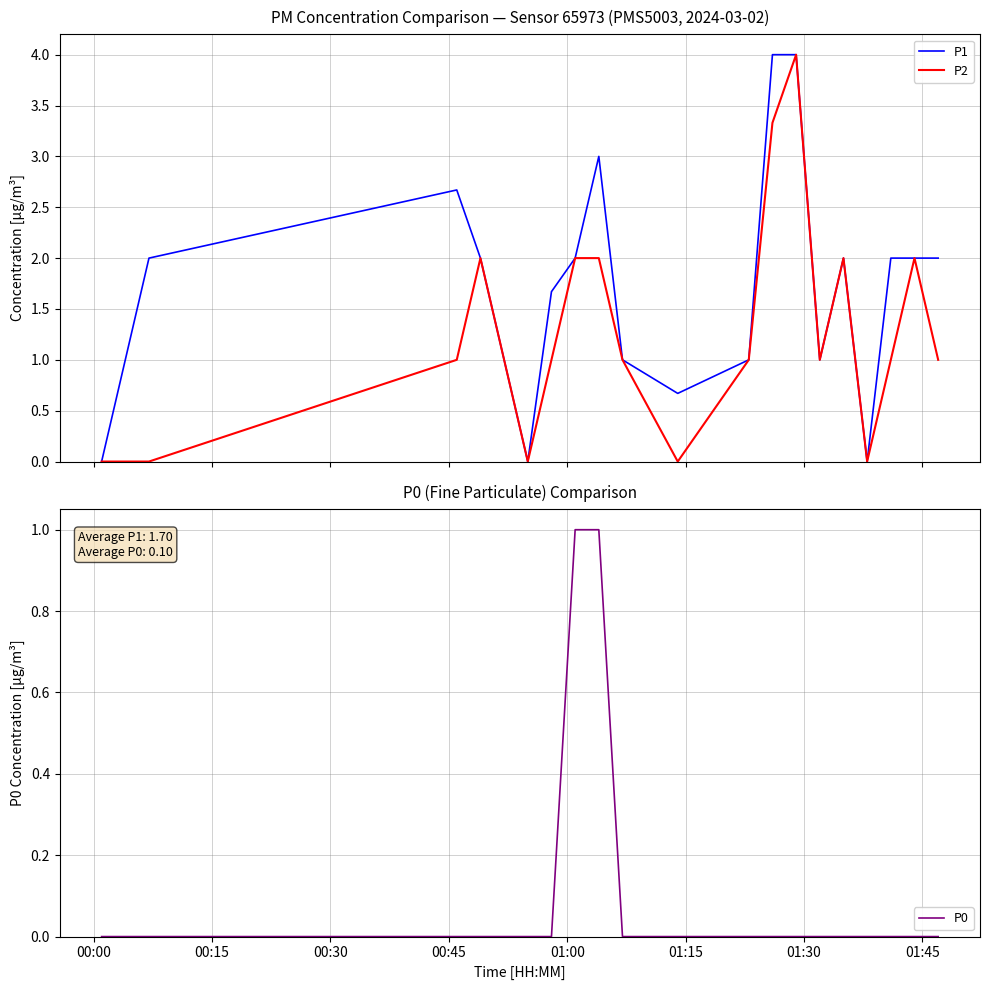

What is the maximum value for P2?

4.0